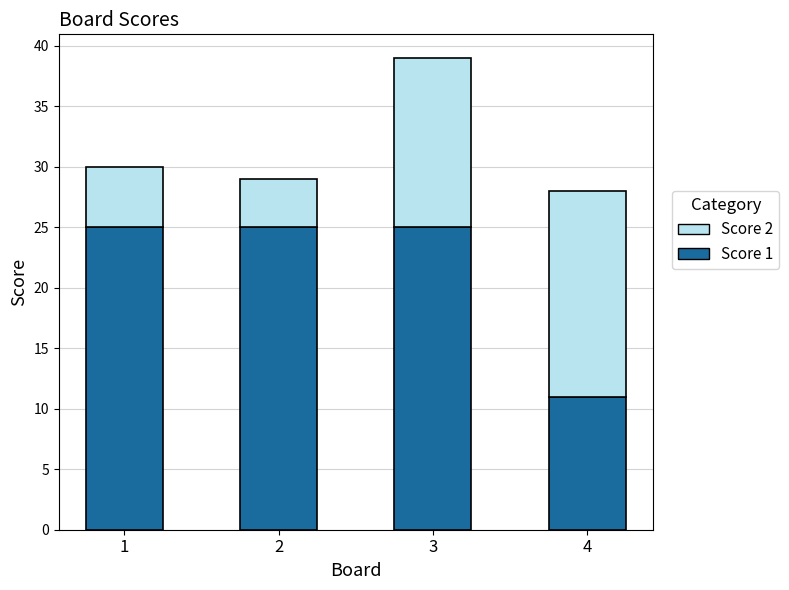

What is the maximum value for Score 1?

25